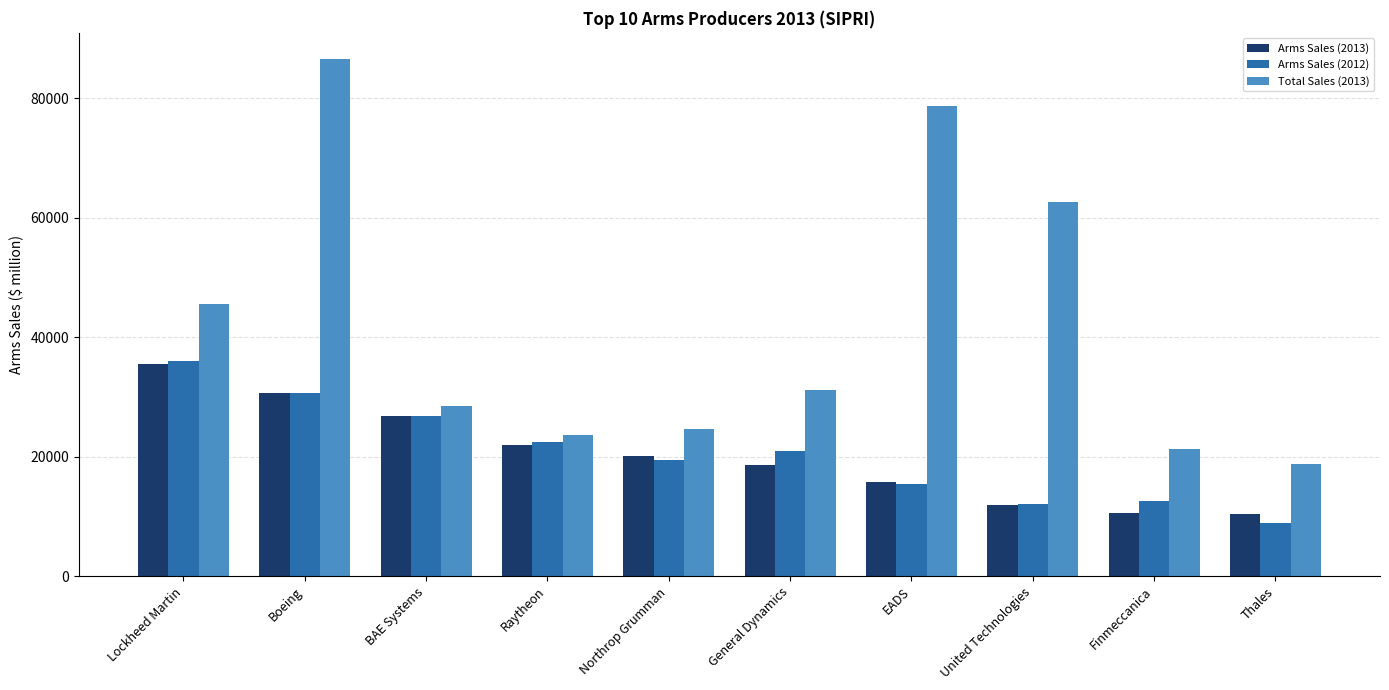

What is the difference between the maximum and minimum values in the Arms Sales (2012) series?

27120